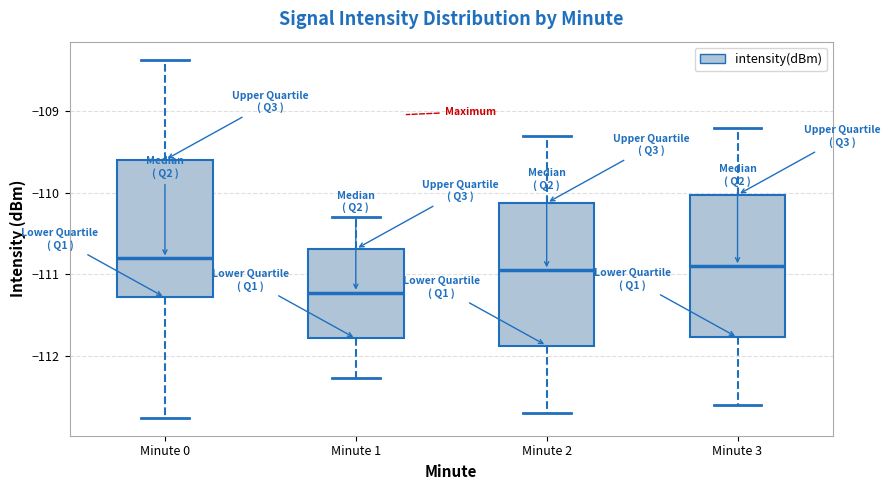

Where does the upper whisker of the box for Minute 3 end on the y-axis? The values are not printed on the chart, so give them approximately, as read against the axis.

-109.2